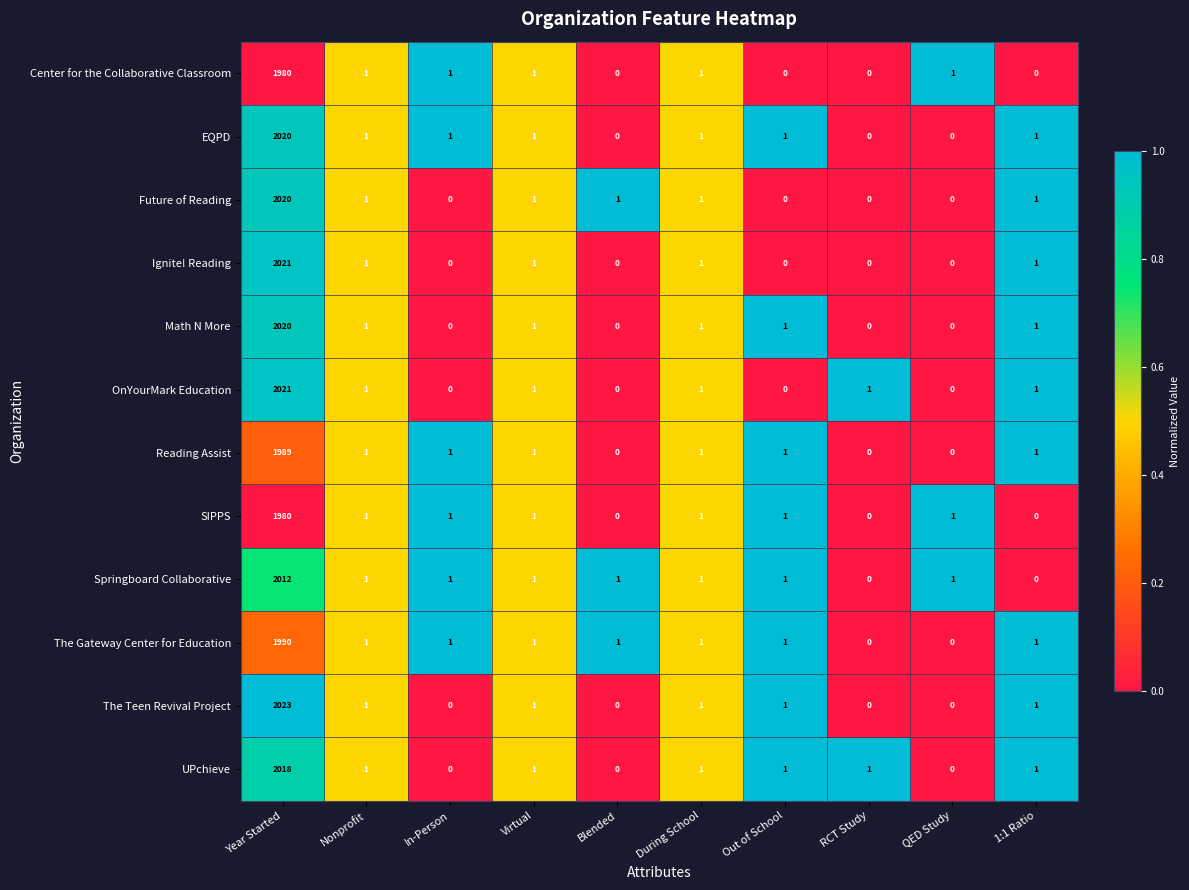

Which series has the largest total across all categories?

The Teen Revival Project